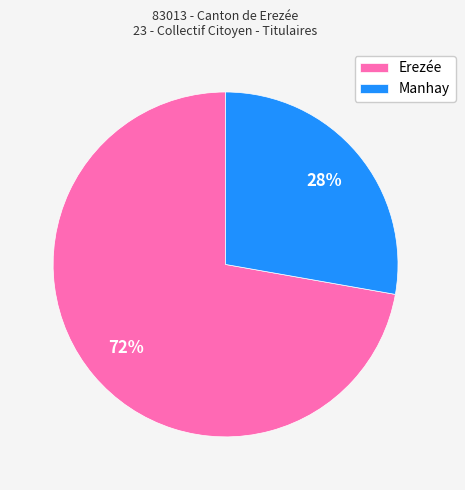

Which category accounts for the majority?

Erezée